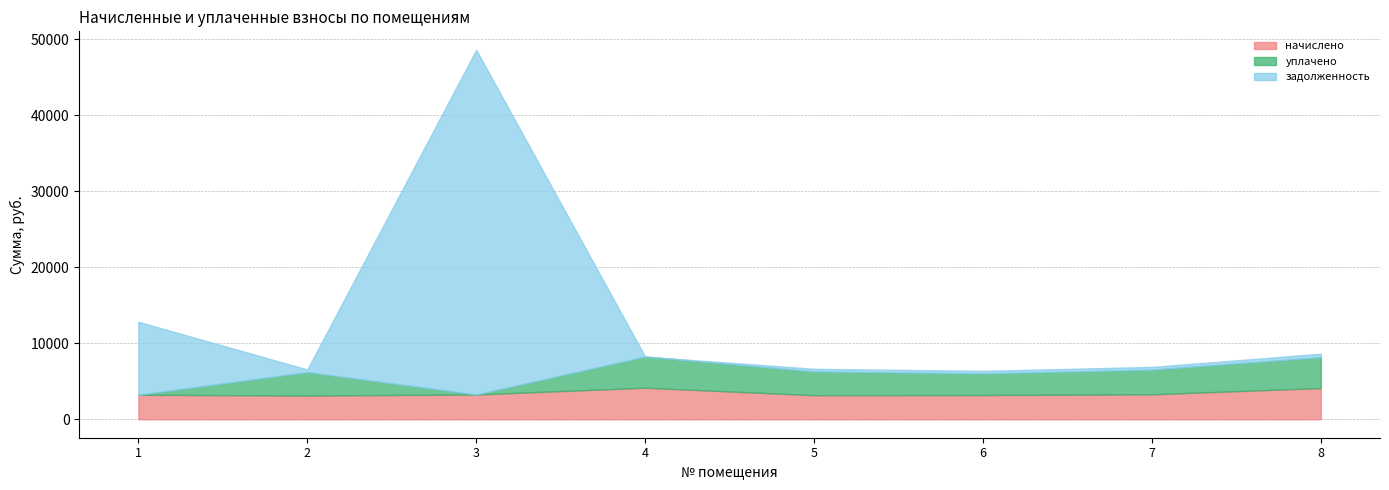

How many distinct data groups are displayed?

3